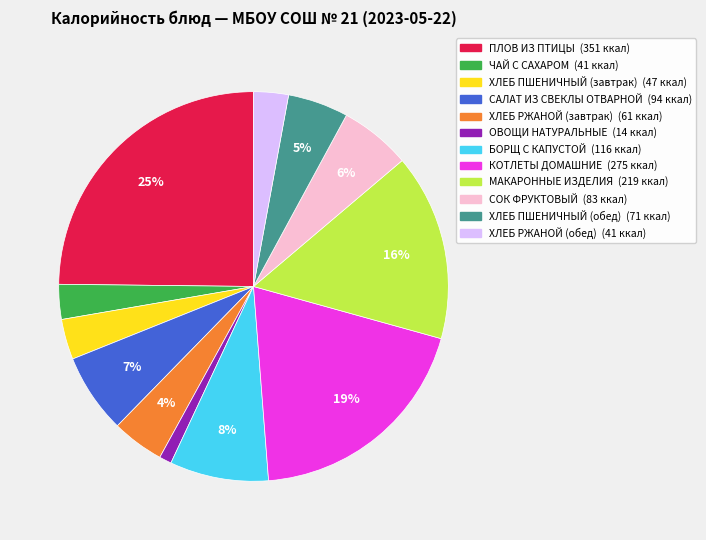

To the nearest percent, what is the difference between the ЧАЙ С САХАРОМ and ХЛЕБ ПШЕНИЧНЫЙ (обед) slice percentages?

2%